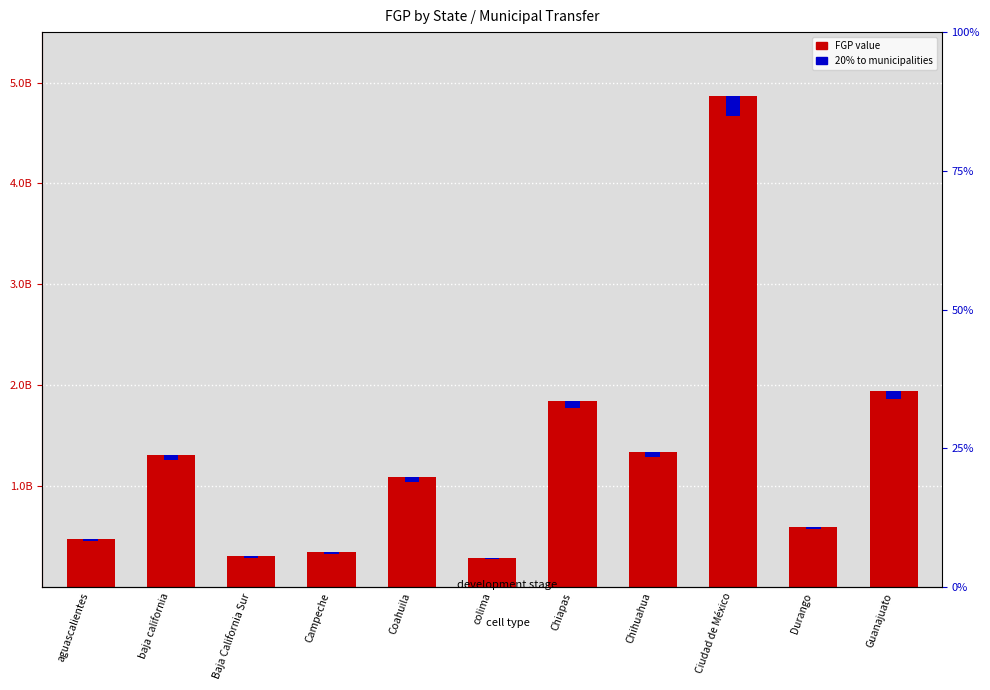

Rank the categories by FGP value from lowest to highest.

colima, Baja California Sur, Campeche, aguascalientes, Durango, Coahuila, baja california, Chihuahua, Chiapas, Guanajuato, Ciudad de México